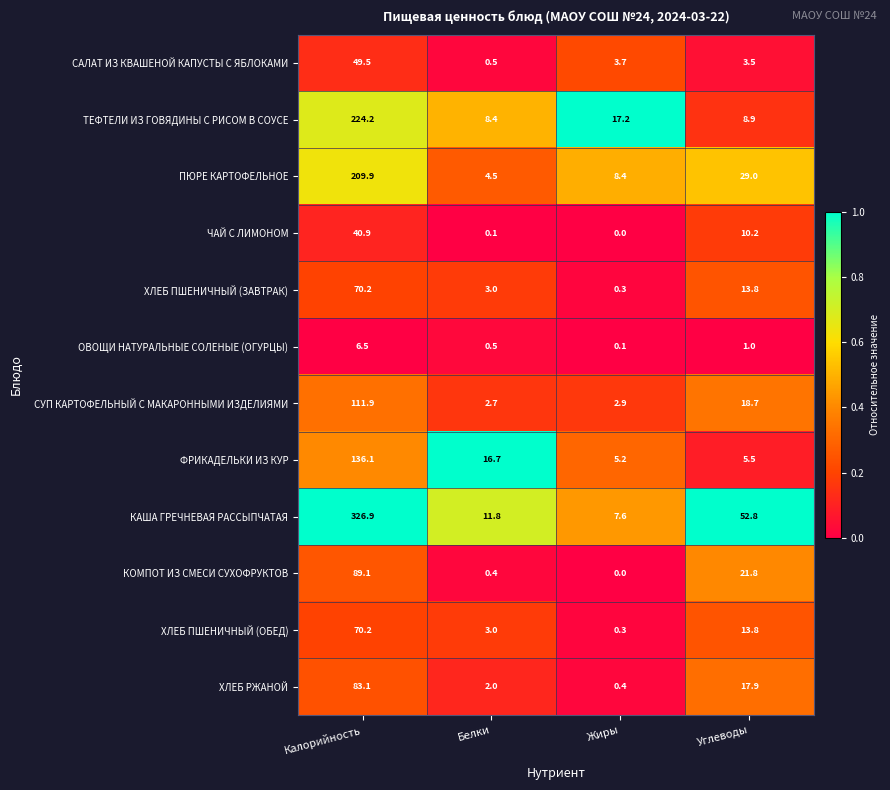

Rank the categories by ФРИКАДЕЛЬКИ ИЗ КУР value from lowest to highest.

Жиры, Углеводы, Белки, Калорийность